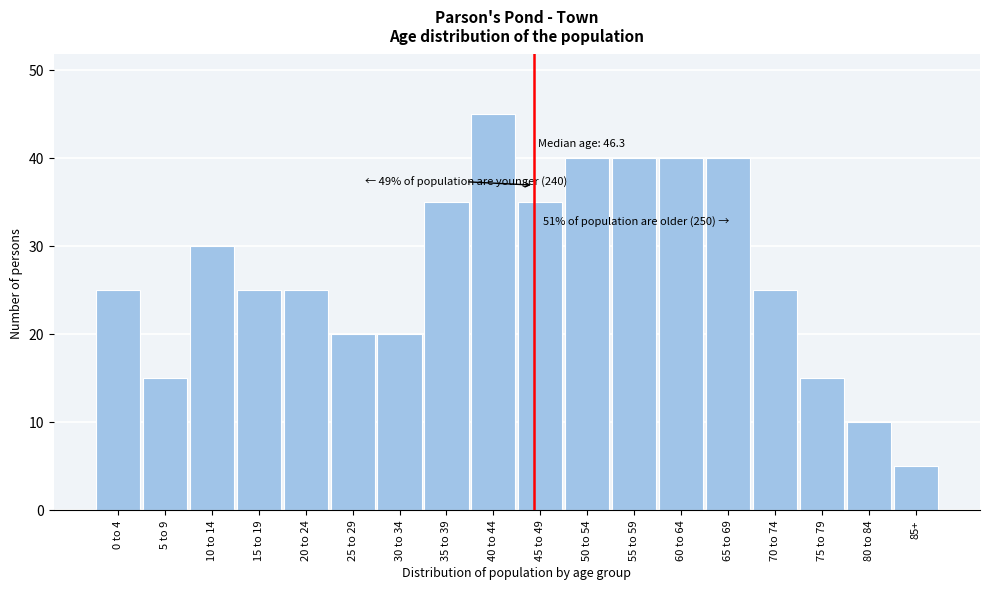

Reading left to right, extract all data points from this chart.

0 to 4=25	5 to 9=15	10 to 14=30	15 to 19=25	20 to 24=25	25 to 29=20	30 to 34=20	35 to 39=35	40 to 44=45	45 to 49=35	50 to 54=40	55 to 59=40	60 to 64=40	65 to 69=40	70 to 74=25	75 to 79=15	80 to 84=10	85+=5